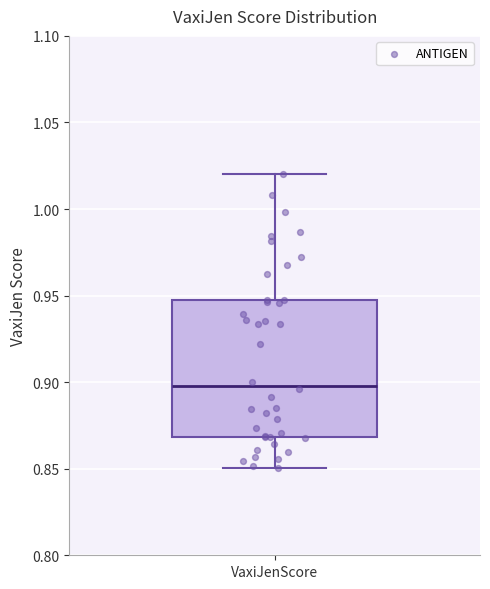

Where is the upper edge of the box for VaxiJenScore on the y-axis? The values are not printed on the chart, so give them approximately, as read against the axis.

0.95